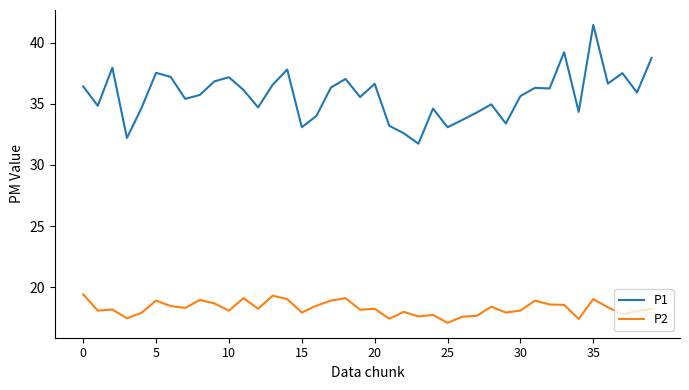

Rank the series by their maximum value, from highest to lowest.

P1, P2